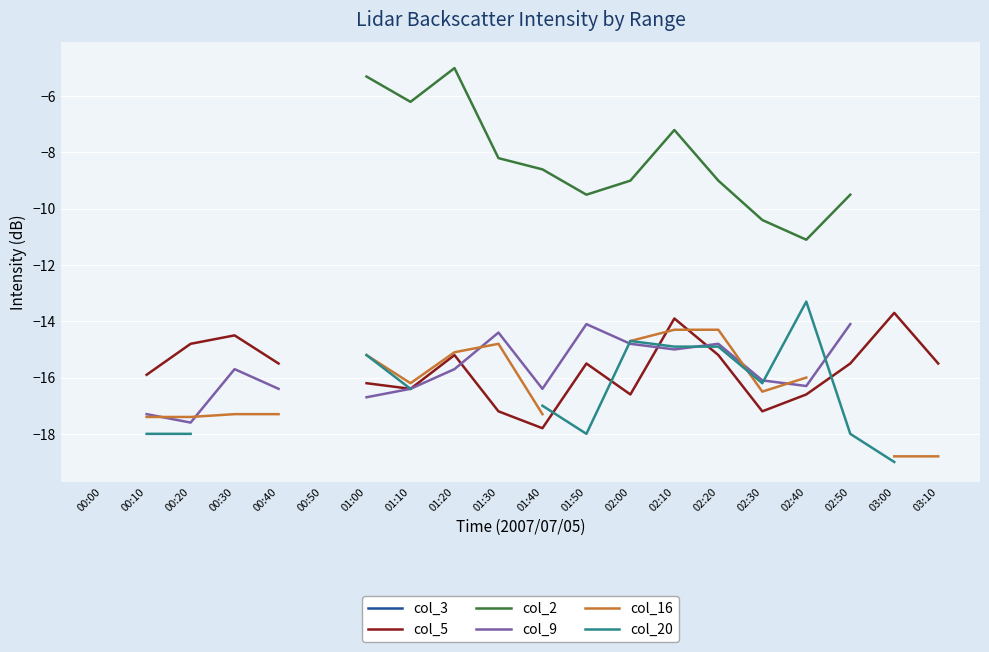

The col_2 series shows -17.4 at 02:30. True or false?

False